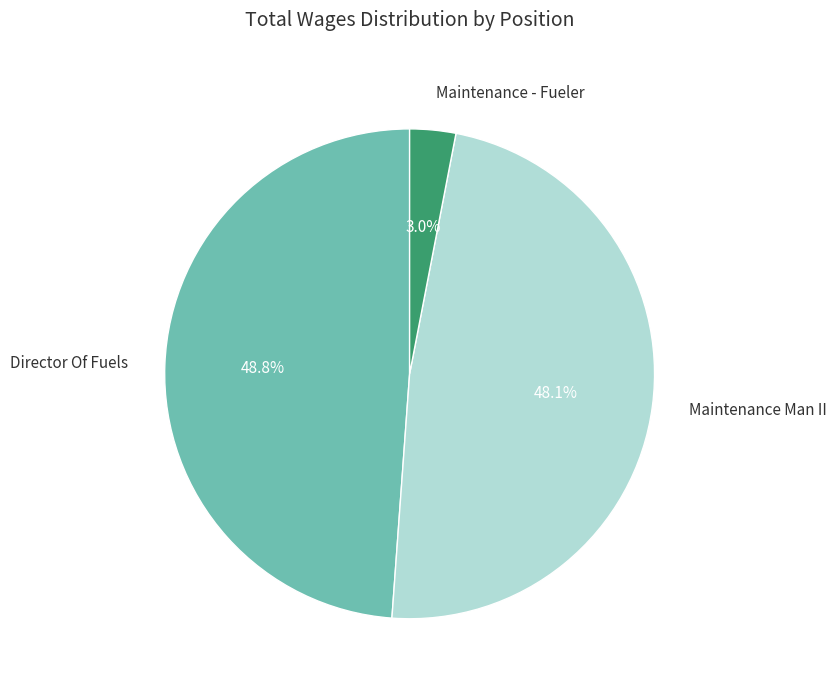

Is there a majority slice in this chart?

No